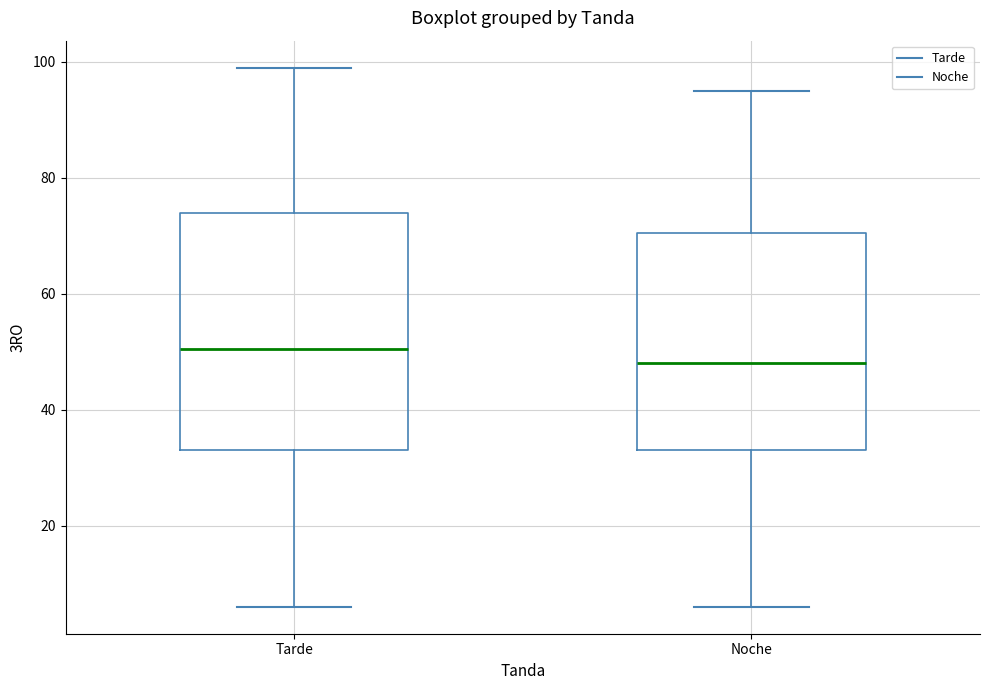

Which box is the tallest, from its lower edge to its upper edge?

Tarde